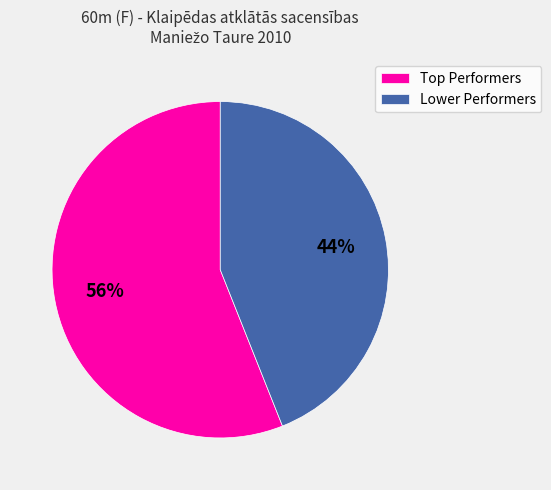

Which slice is the smallest?

Lower Performers